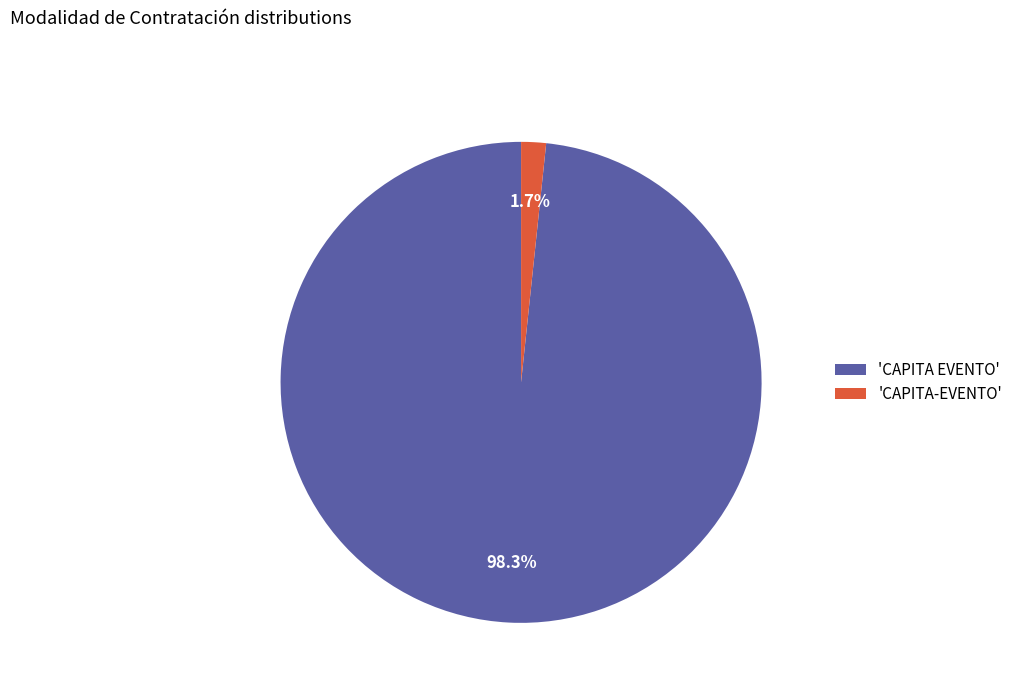

To the nearest percent, what is the difference between the largest and smallest slice percentages?

97%